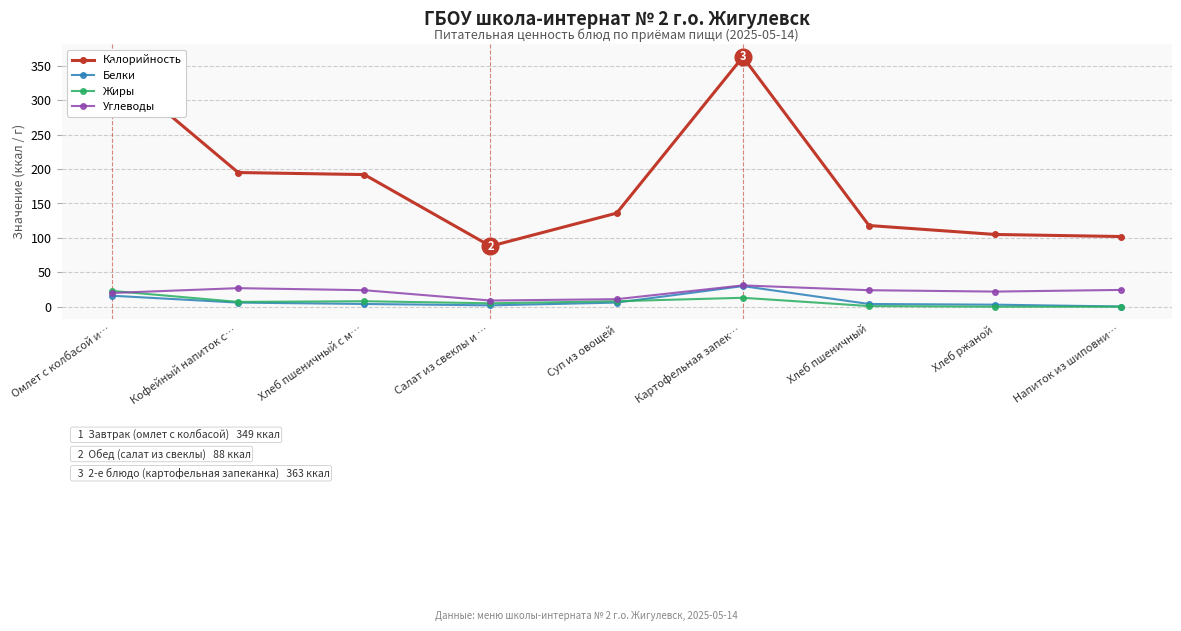

True or false: Калорийность and Жиры intersect in this chart.

False